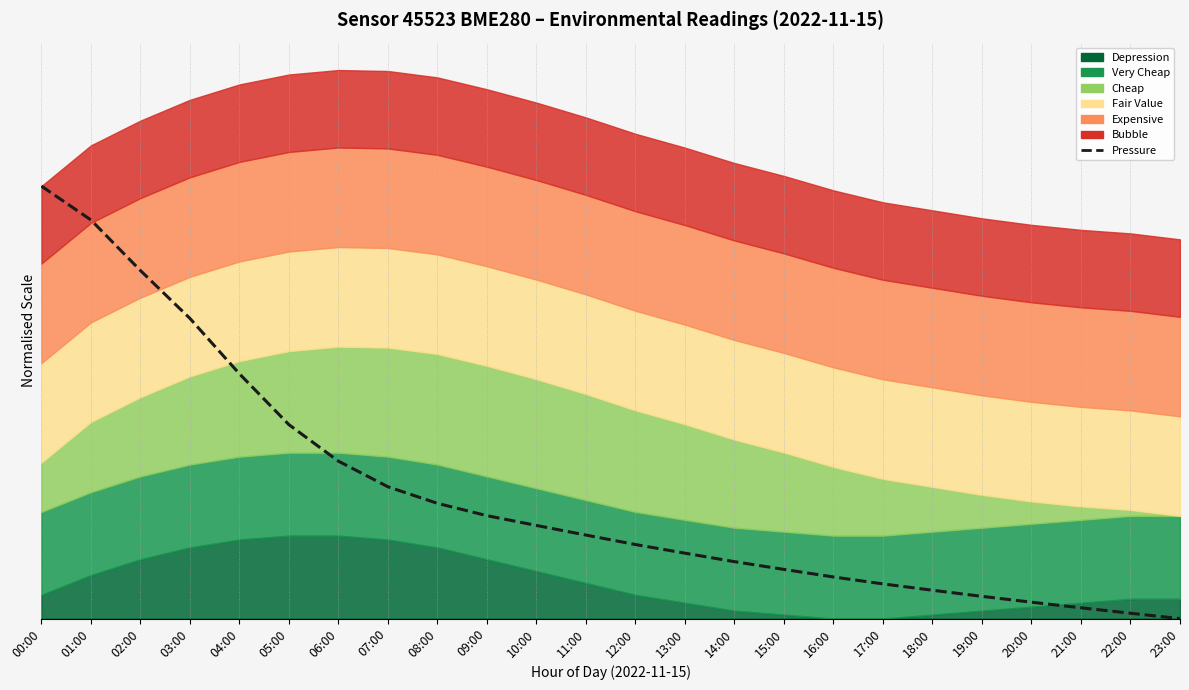

Reading right to left, what are all the values shown in this chart?

0.0	0.0	0.0	0.0	0.0	0.1	0.1	0.1	0.1	0.1	0.1	0.1	0.2	0.2	0.2	0.2	0.2	0.3	0.4	0.4	0.5	0.6	0.7	0.8